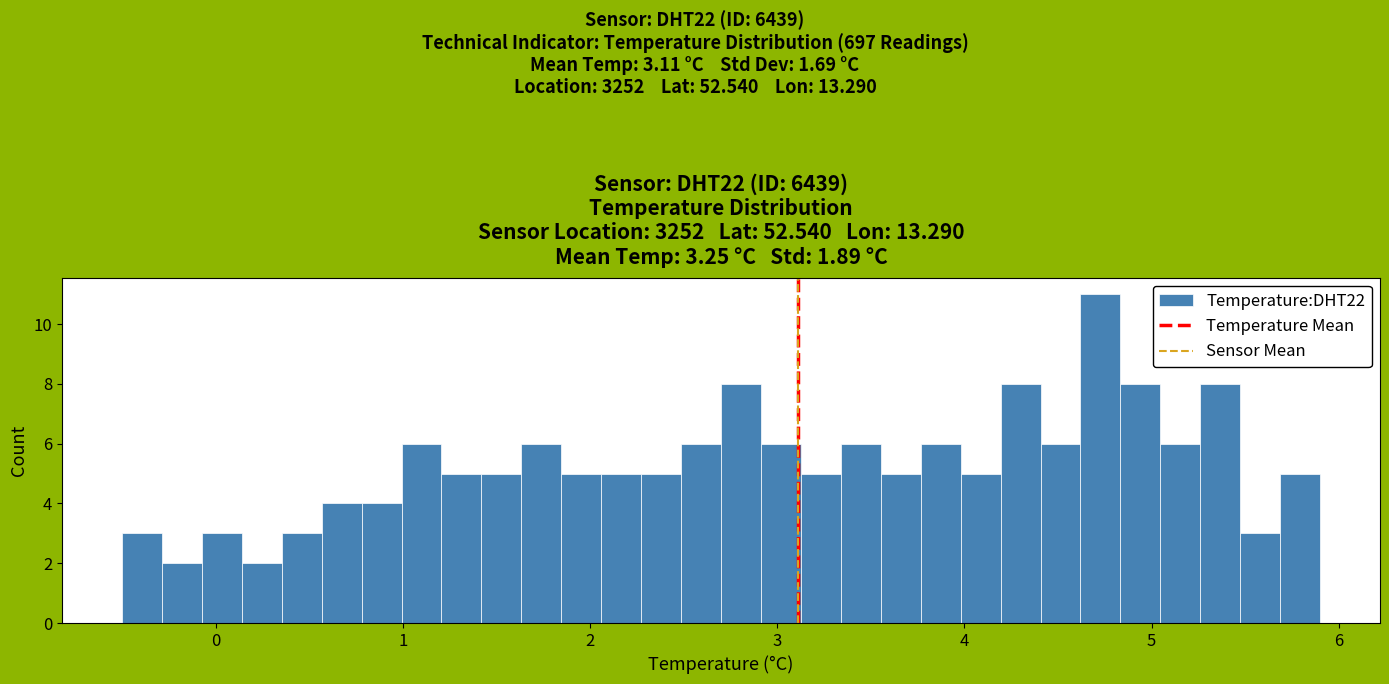

Around what value on the x-axis is the tallest bar? Give the approximate position of its centre, as read against the axis.

4.7